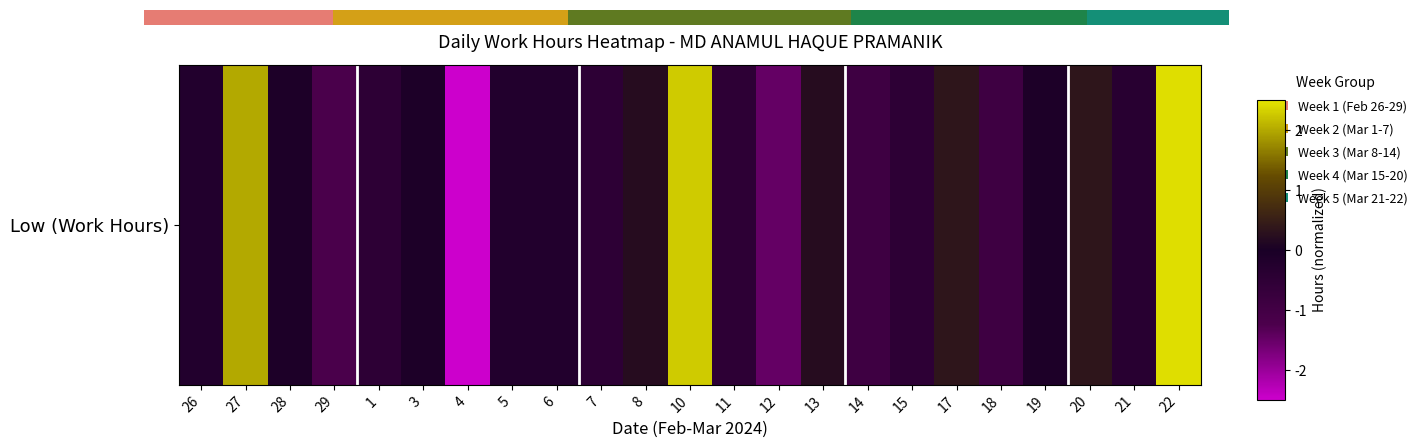

Reading left to right, list all the values displayed in this chart.

26=-0.2	27=2.0	28=-0.1	29=-1.2	1=-0.5	3=-0.1	4=-2.5	5=-0.2	6=-0.2	7=-0.5	8=0.2	10=2.3	11=-0.5	12=-1.5	13=0.2	14=-0.9	15=-0.5	17=0.3	18=-0.9	19=-0.1	20=0.3	21=-0.4	22=2.4